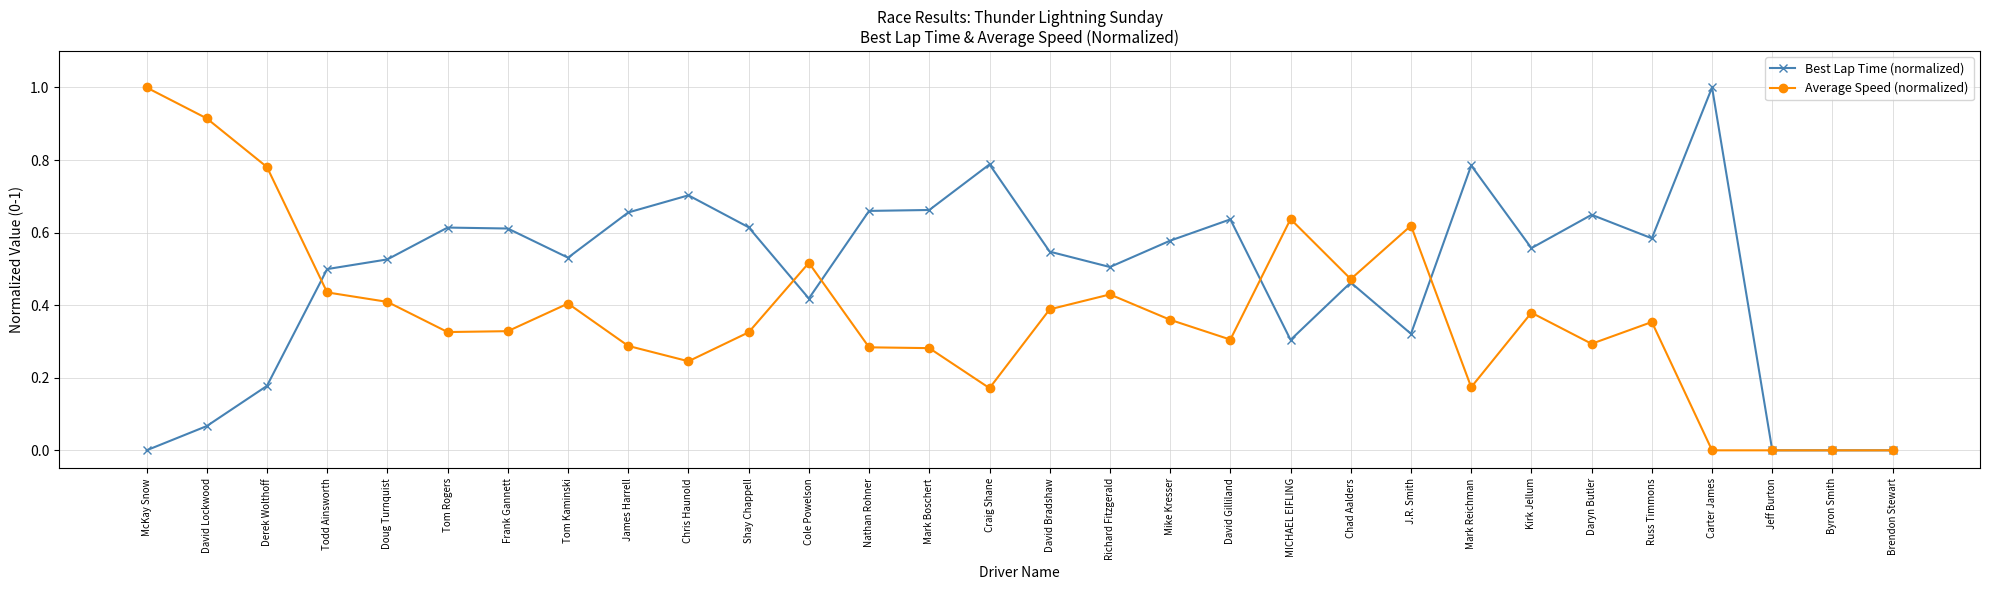

What is the label of the 5th point from the left?

Doug Turnquist